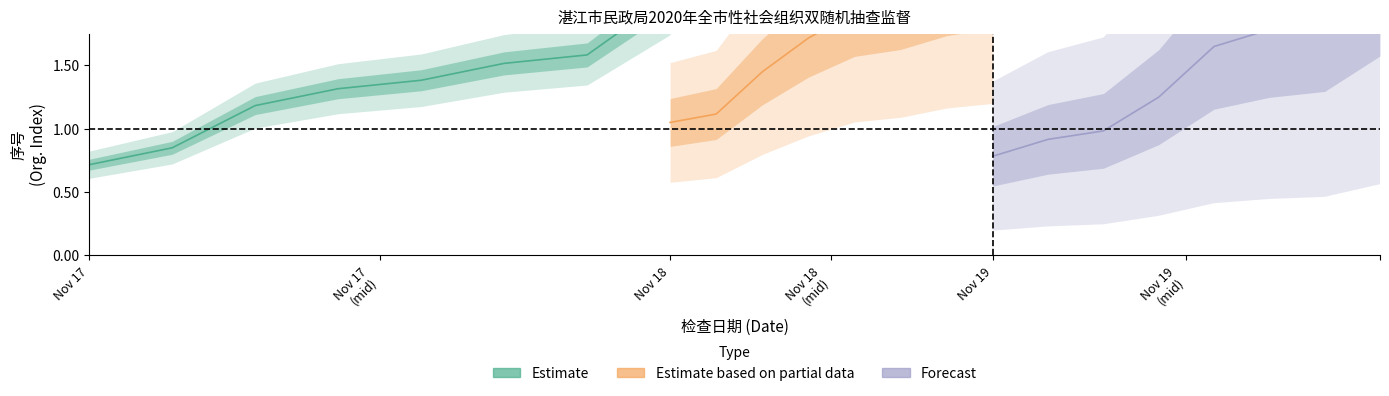

Rank the series by their maximum value, from lowest to highest.

Estimate, Estimate based on partial data, Forecast